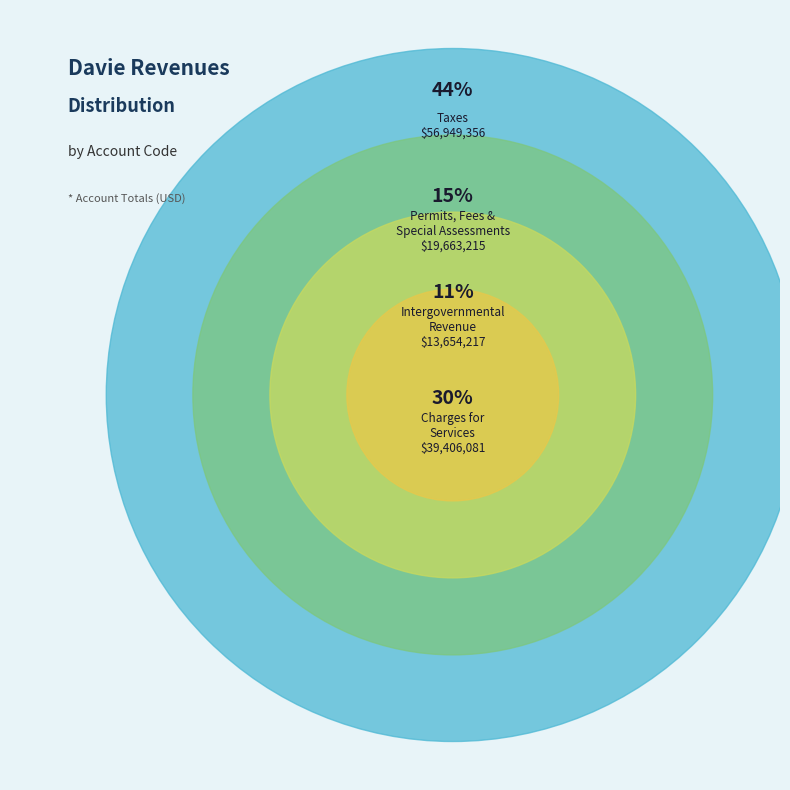

True or false: Intergovernmental Revenue accounts for 1% of the total.

False